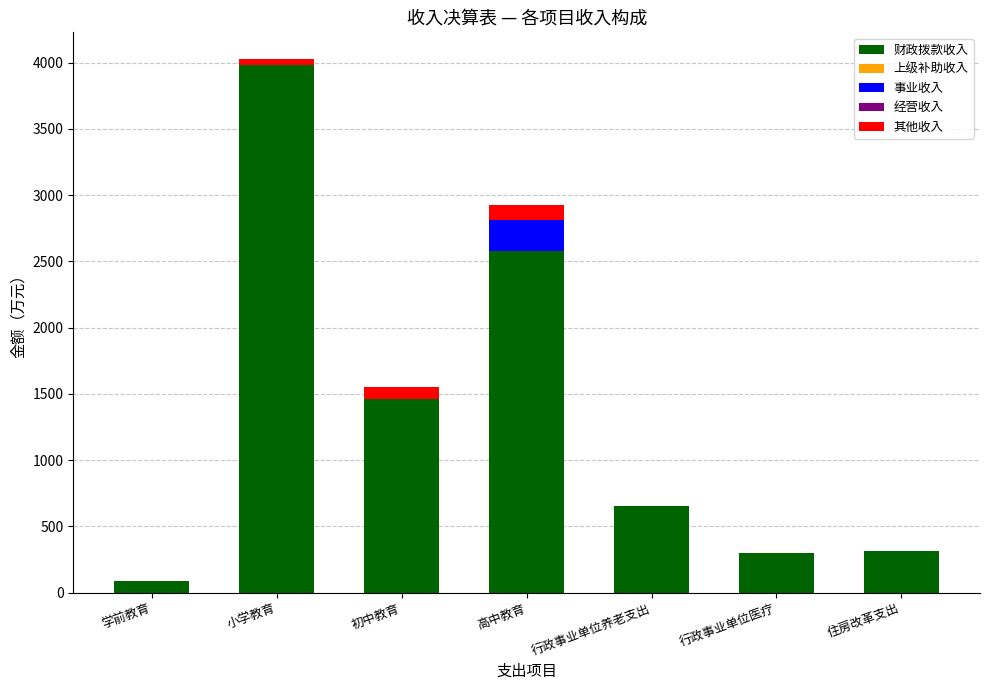

What is the sum of the 财政拨款收入 values at 行政事业单位养老支出 and 初中教育?

2117.0